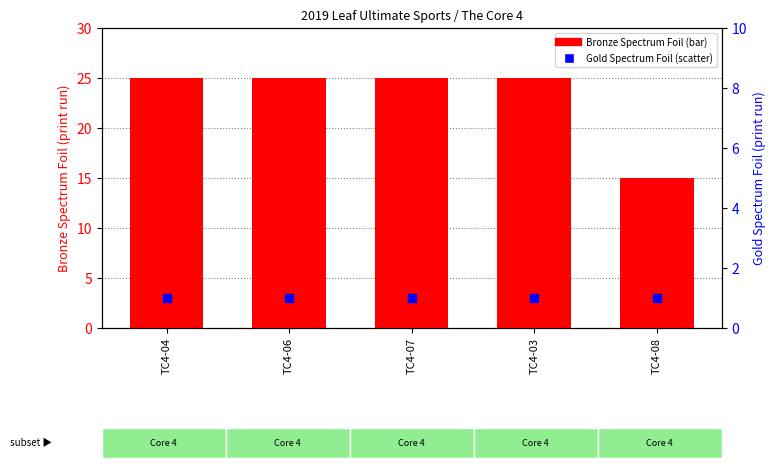

What are all the series names shown in the legend?

Bronze Spectrum Foil, Gold Spectrum Foil